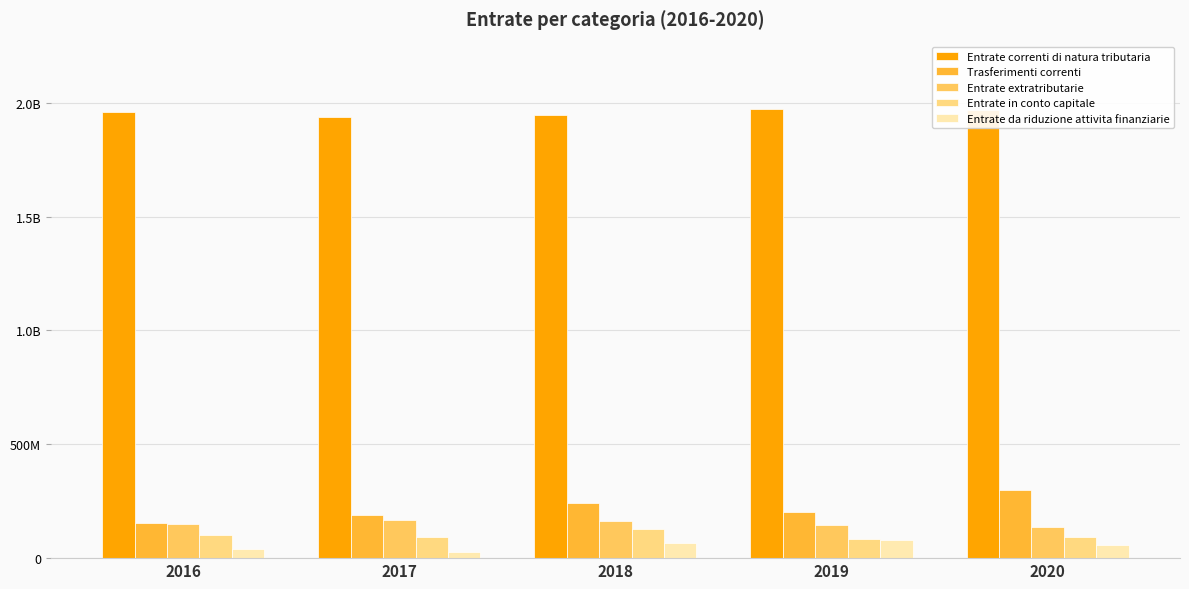

Does the chart contain stacked bars?

No